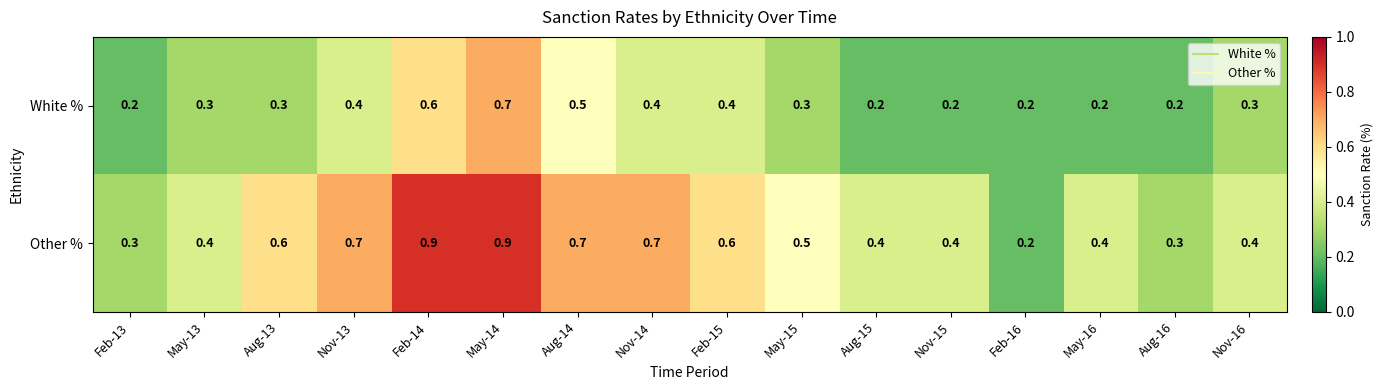

List the series in order of their overall mean, highest first.

Other %, White %